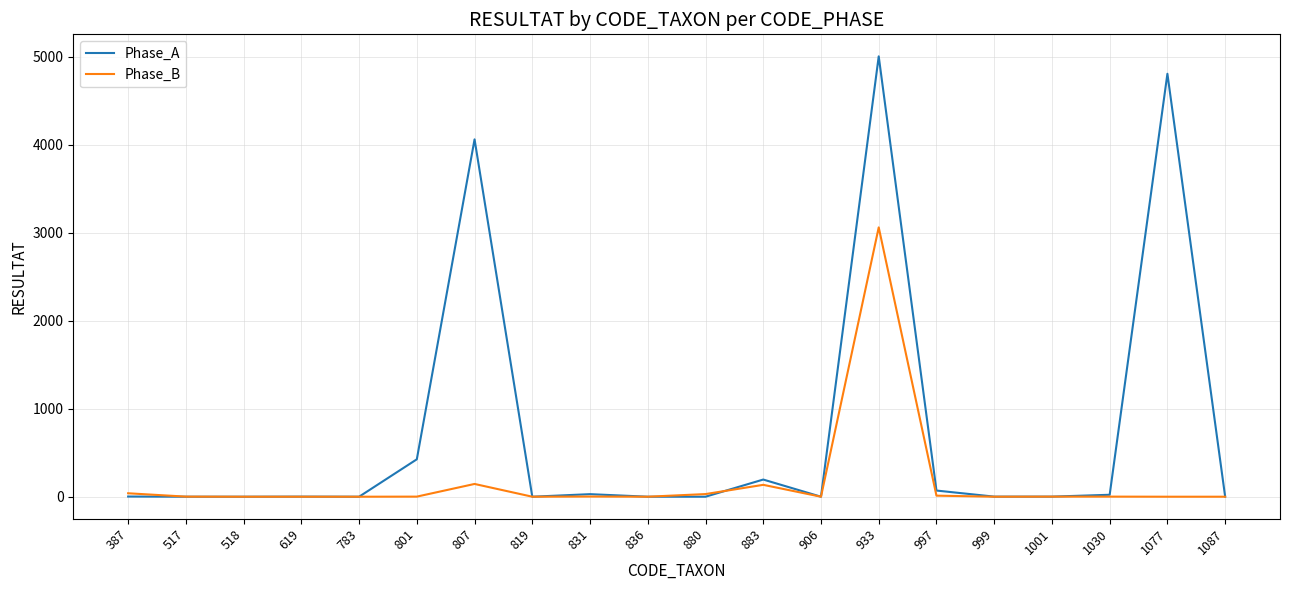

What is the maximum value for Phase_A?

5003